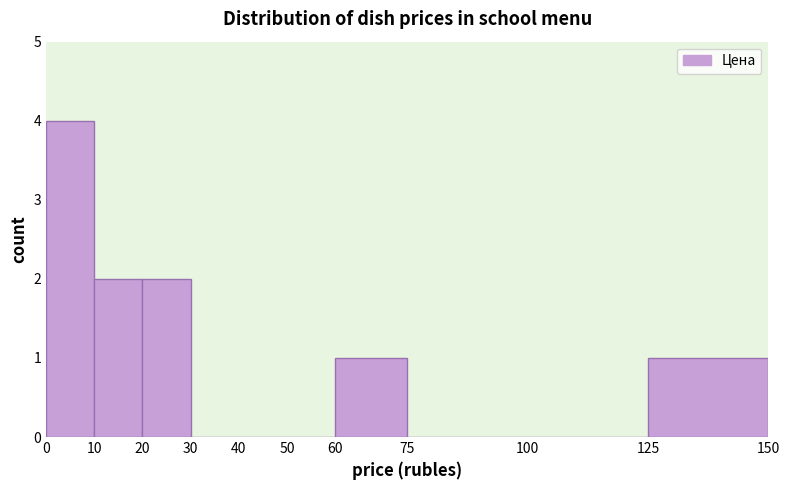

Which range on the x-axis has the tallest bar?

0 to 10